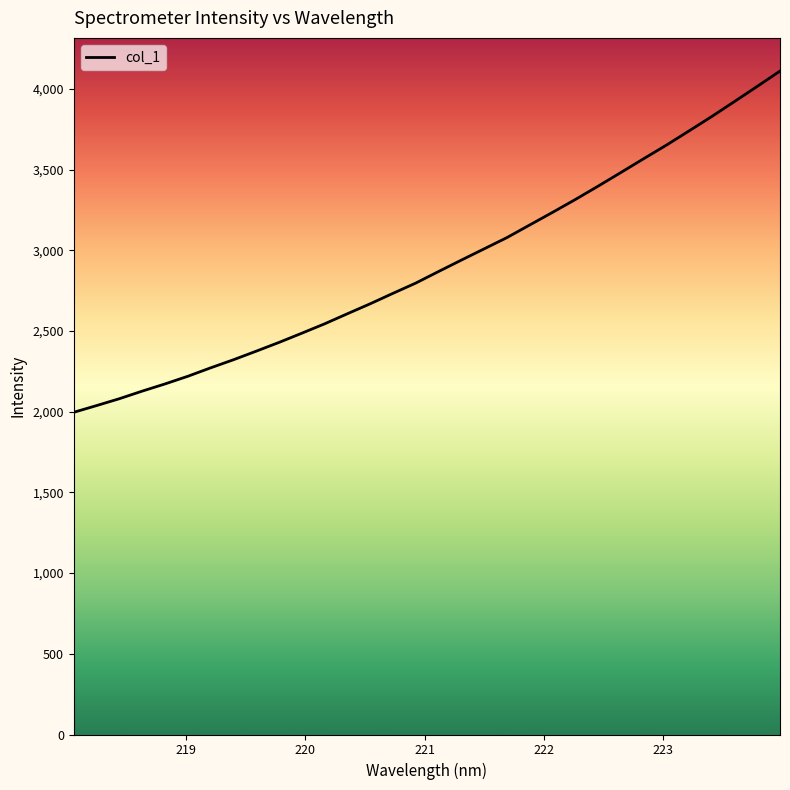

How many lines are shown in the chart?

1